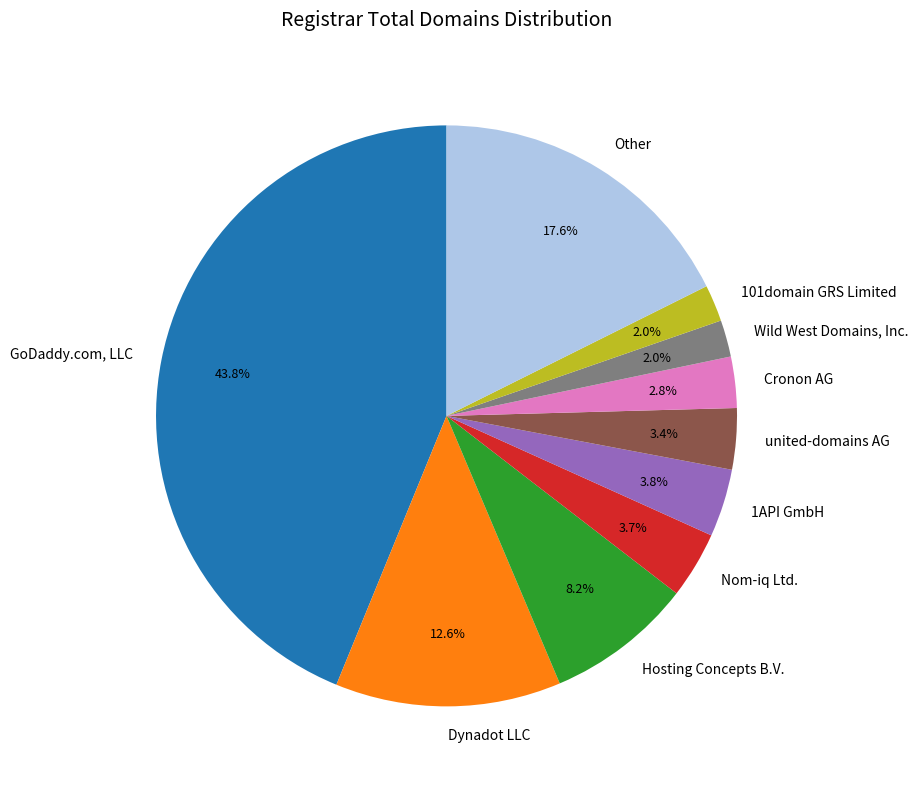

What percentage is the Cronon AG slice, to the nearest percent?

3%